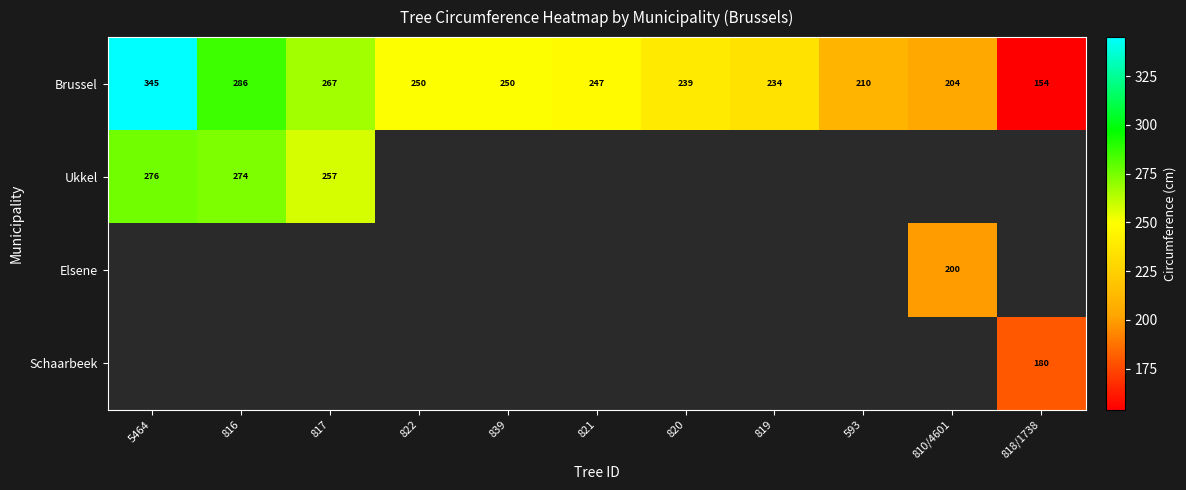

What is the total value across all series at 822?

250